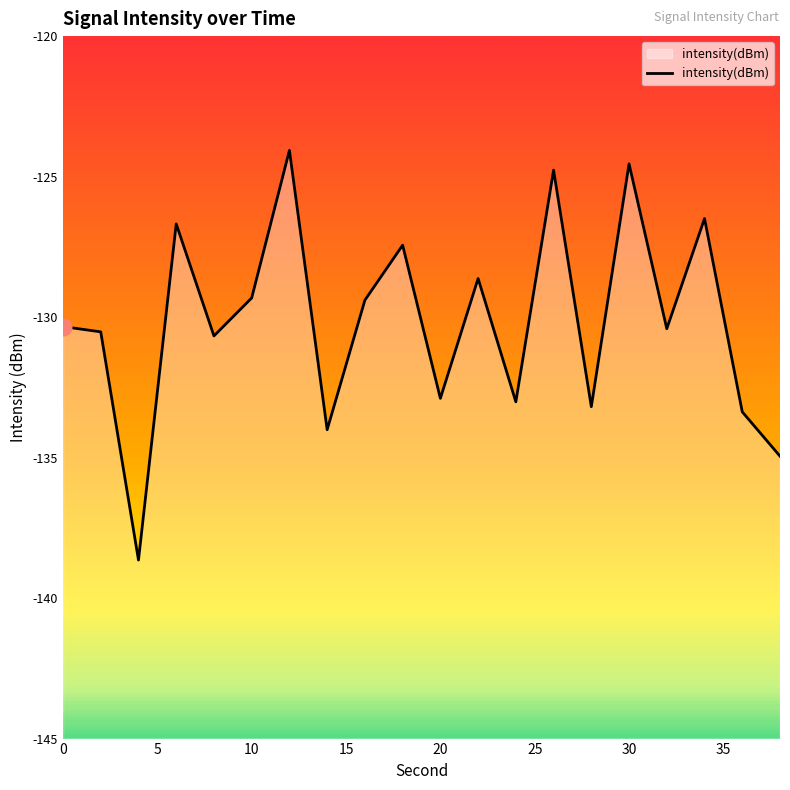

The value at 24 is -133.0. True or false?

True